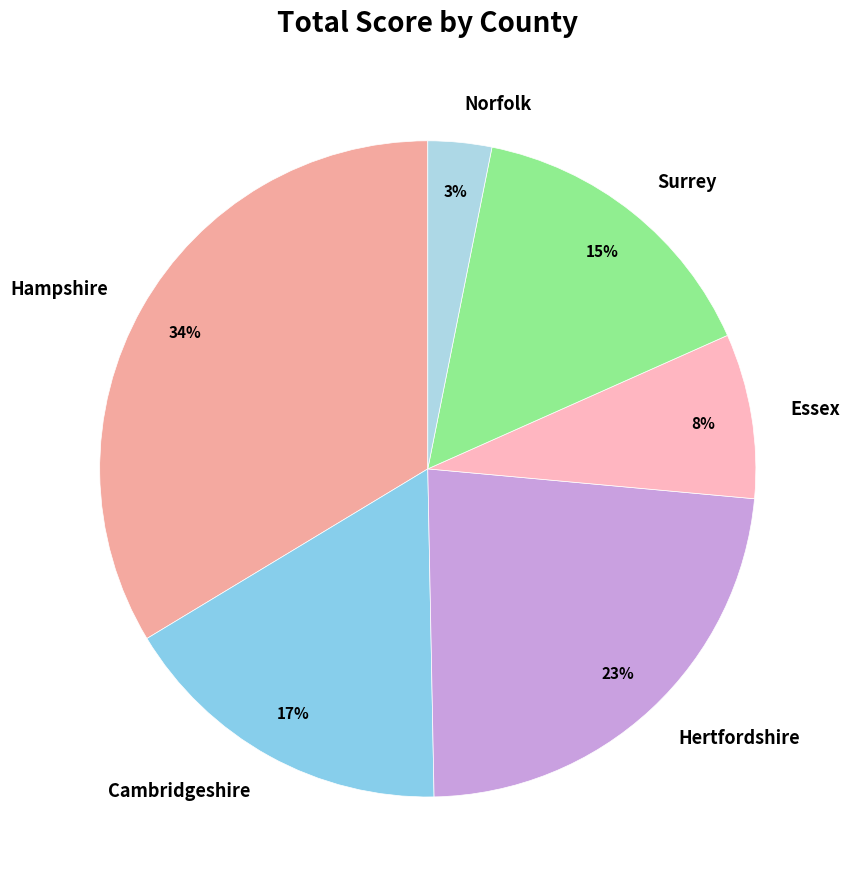

Between Hertfordshire and Surrey, which is larger?

Hertfordshire